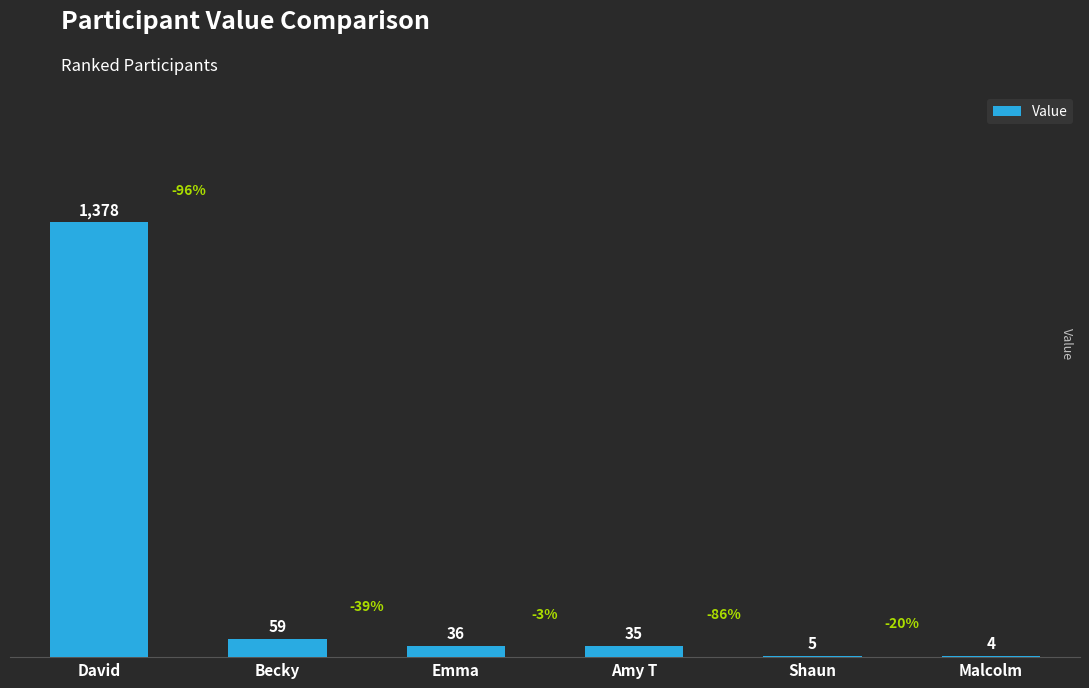

What is the maximum value shown in the chart?

1378